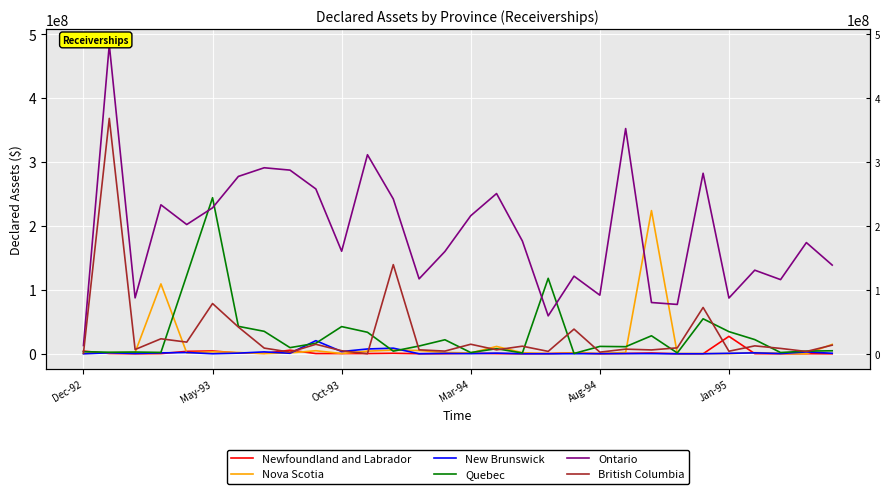

What is the approximate value of Ontario at 28?

174030648